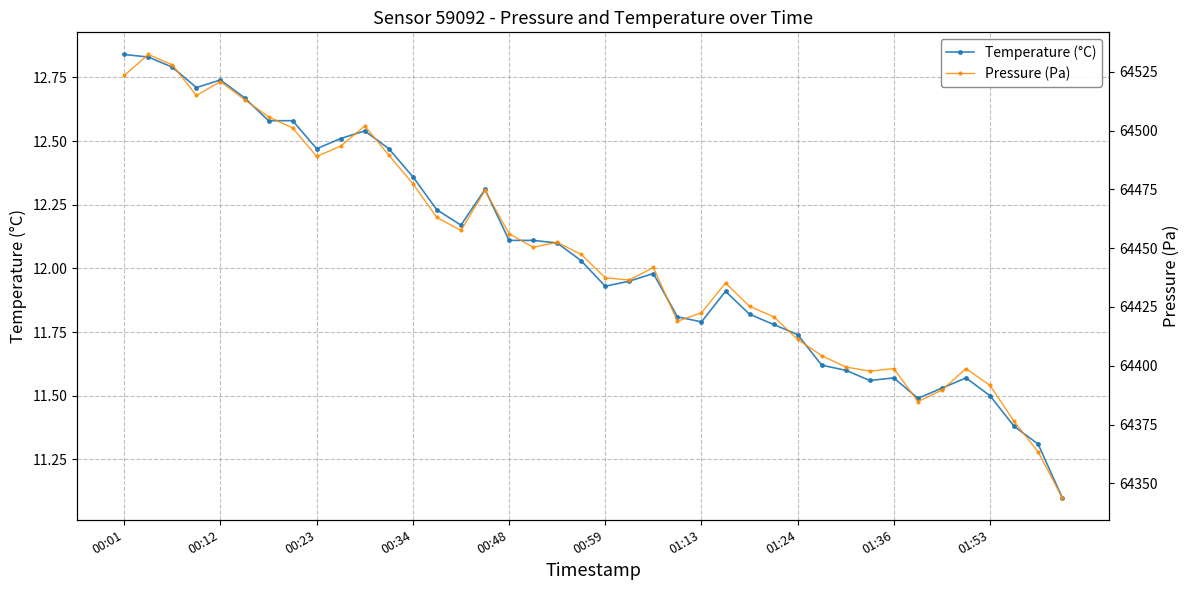

True or false: Temperature (°C) has more than 1 interior local peaks.

True